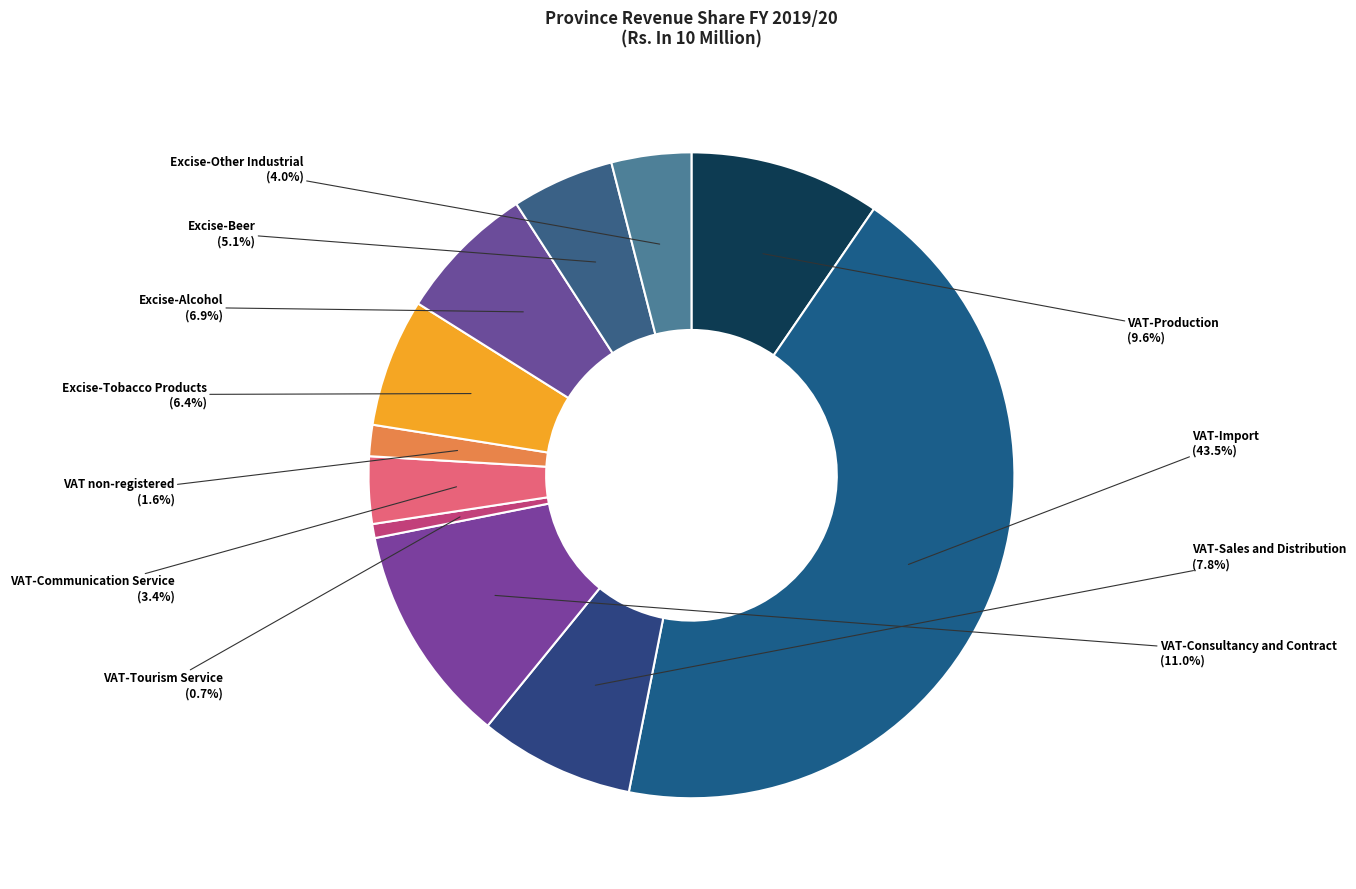

Count the number of slices in the pie.

11